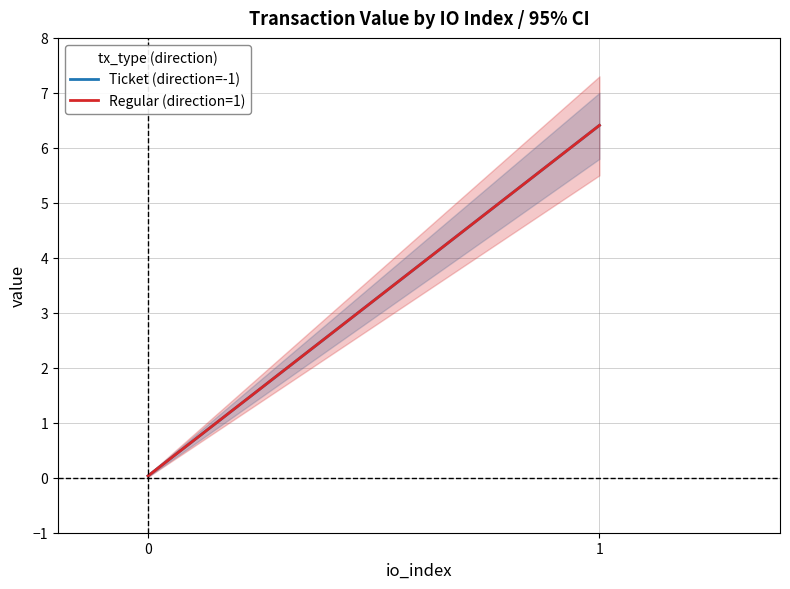

Is the value of Ticket (direction=-1) at 1 greater than the value of Regular (direction=1) at 0?

Yes